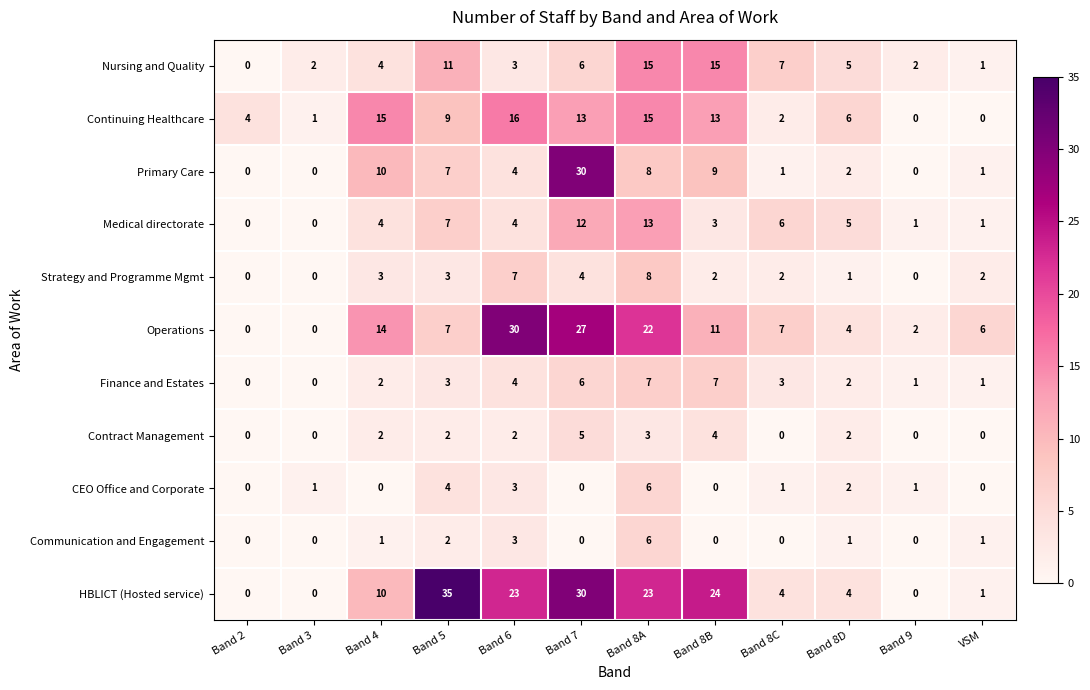

Which series has the largest range (max minus min)?

HBLICT (Hosted service)